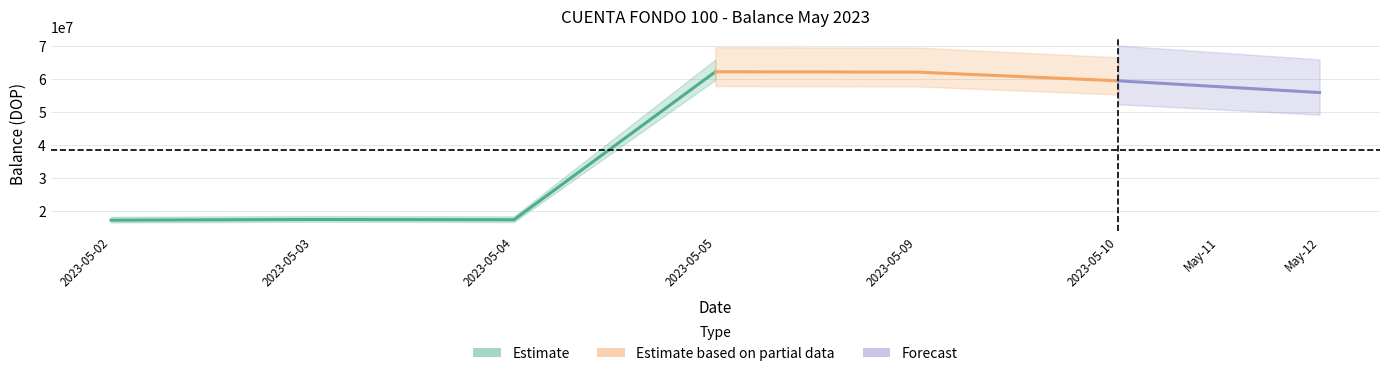

Where is the data nearest to the value 39715218?

2023-05-10